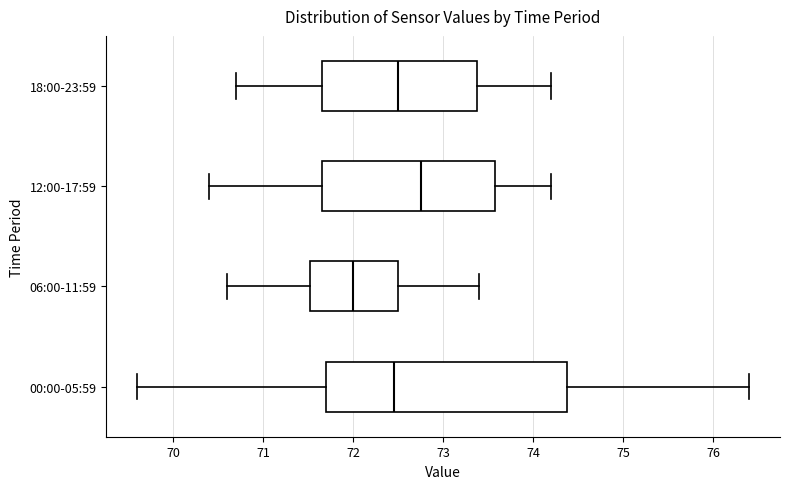

Which box's median line is the furthest to the right?

12:00-17:59